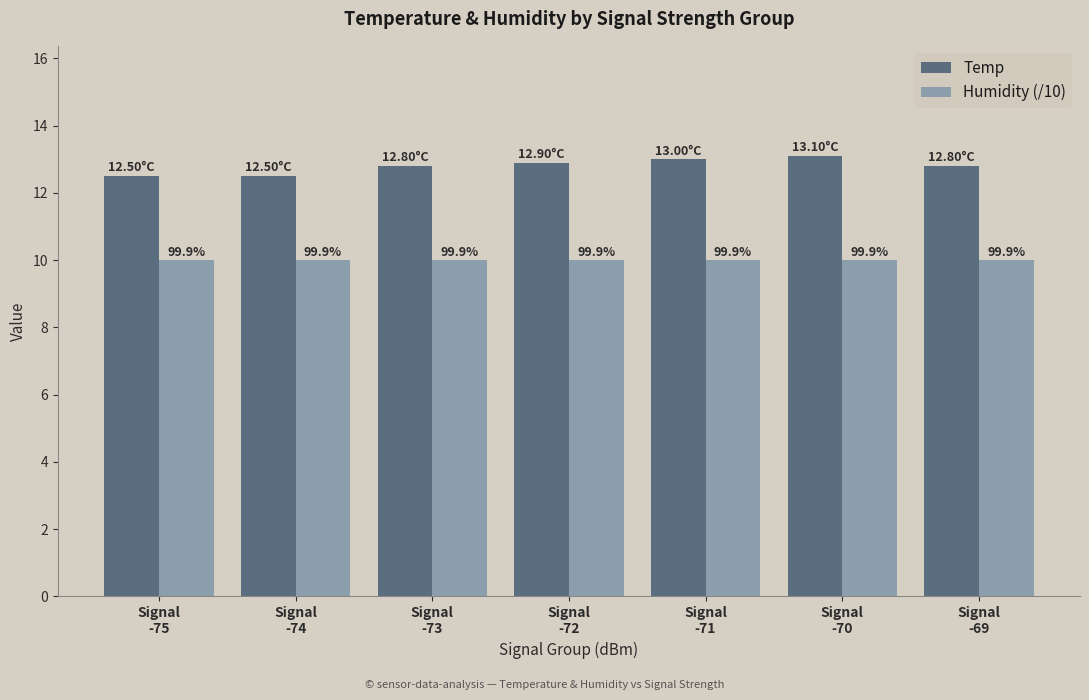

What are all the series names shown in the legend?

Temp, Humidity (/10)